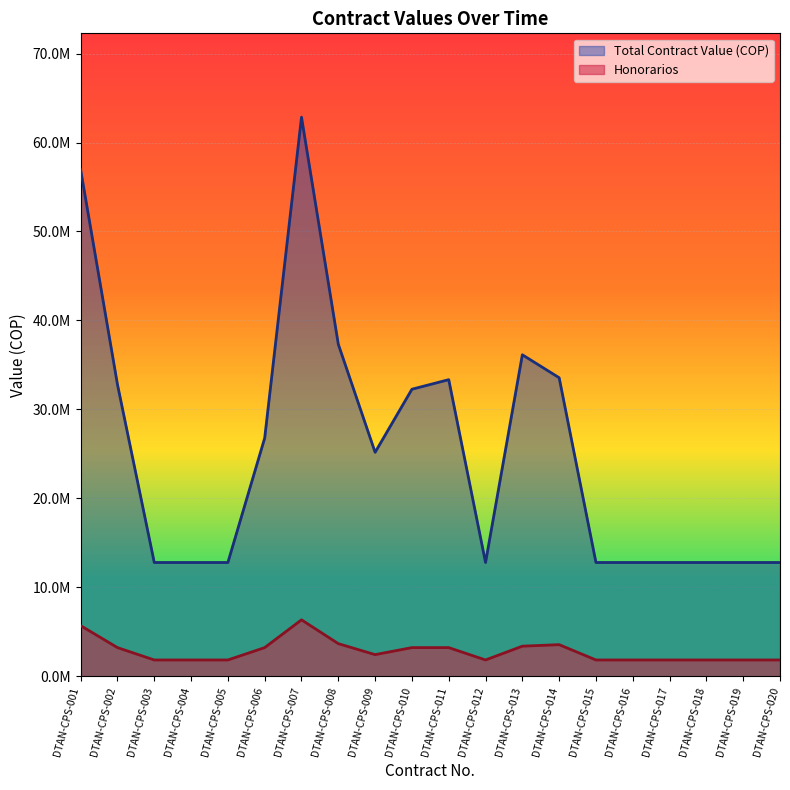

At DTAN-CPS-013, list the series in order from largest to smallest.

Total Contract Value (COP), Honorarios